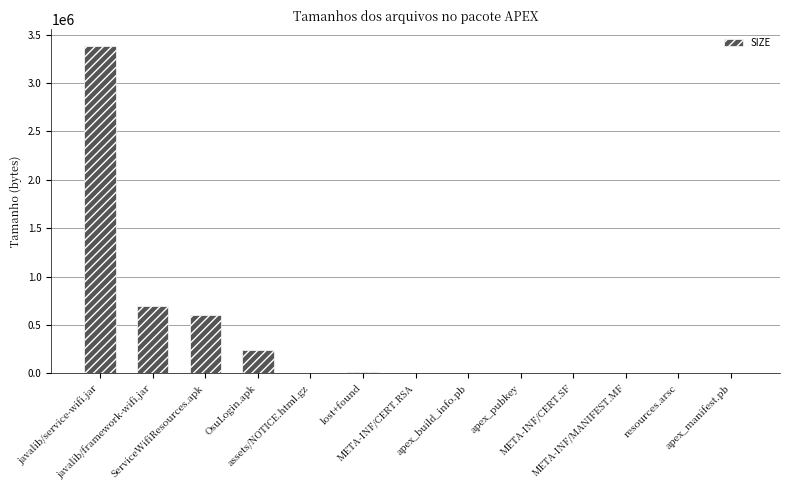

Are the bars horizontal?

No